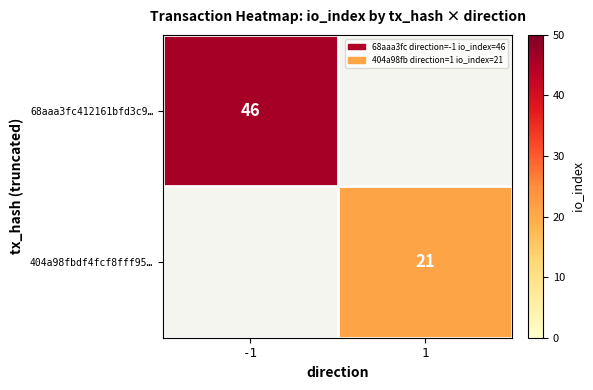

The value of 404a98fbdf4fcf8fff95… at 1 is 21. True or false?

True